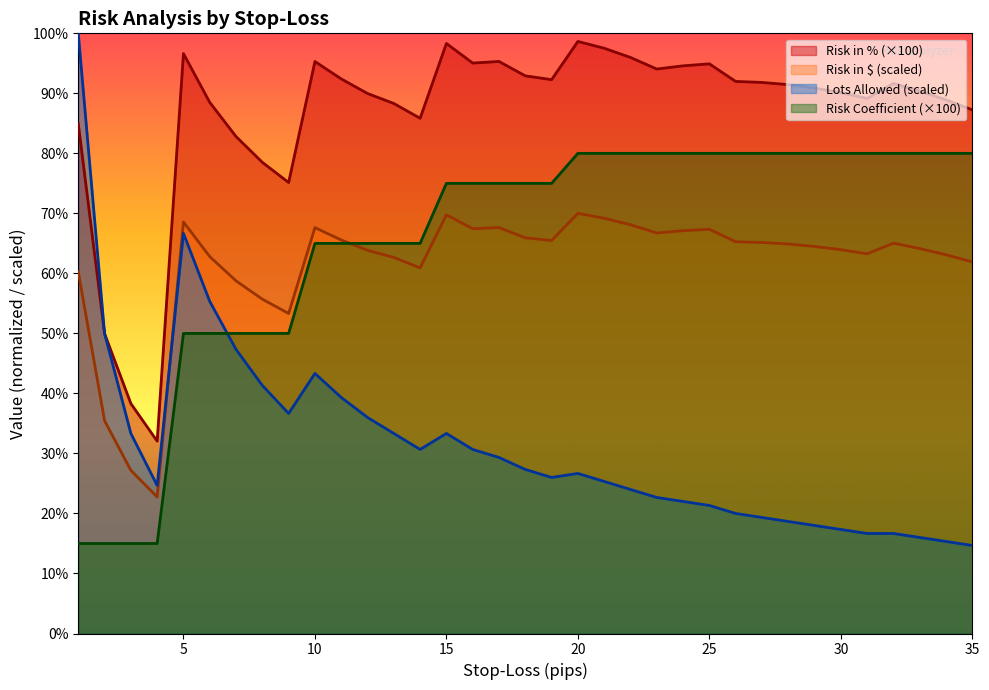

Which series changed the most between 12 and 29?

Lots Allowed